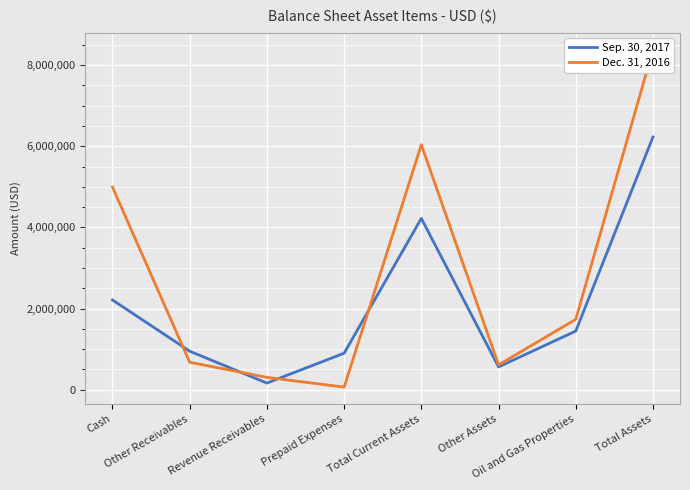

Reading right to left, transcribe all the data shown in this chart.

Sep. 30, 2017: Total Assets=6228763	Oil and Gas Properties=1445160	Other Assets=561120	Total Current Assets=4222483	Prepaid Expenses=899253	Revenue Receivables=163032	Other Receivables=948362	Cash=2211836
Dec. 31, 2016: Total Assets=8382284	Oil and Gas Properties=1733424	Other Assets=610779	Total Current Assets=6038081	Prepaid Expenses=63308	Revenue Receivables=303528	Other Receivables=676647	Cash=4994598